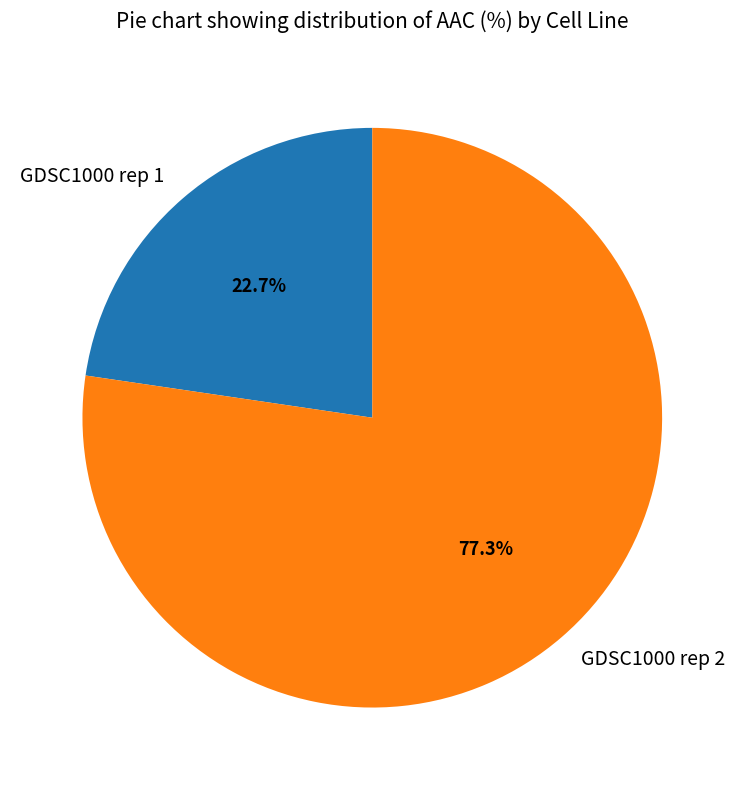

Rank the categories by value from lowest to highest.

GDSC1000 rep 1, GDSC1000 rep 2